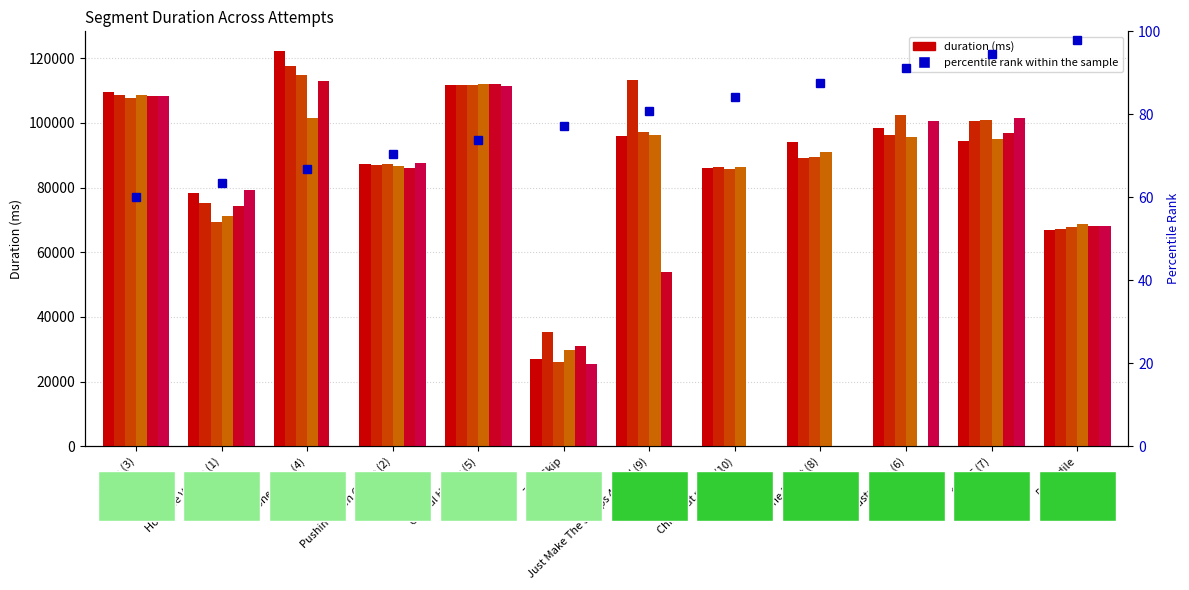

What value does the Attempt #31 series have at Hobslide Village (1)?

69430